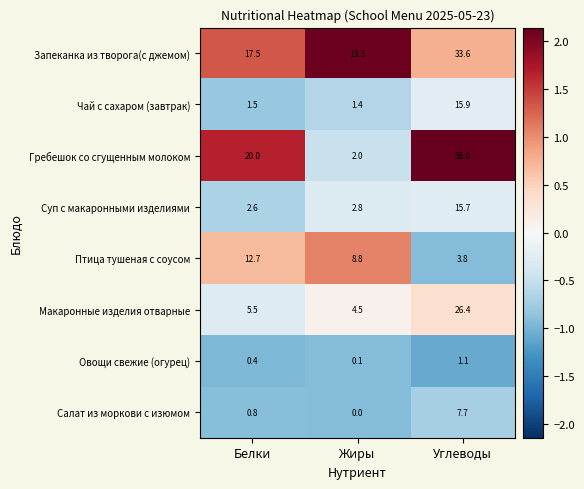

At Белки, list the series in order from largest to smallest.

Гребешок со сгущенным молоком, Запеканка из творога(с джемом), Птица тушеная с соусом, Макаронные изделия отварные, Суп с макаронными изделиями, Чай с сахаром (завтрак), Салат из моркови с изюмом, Овощи свежие (огурец)